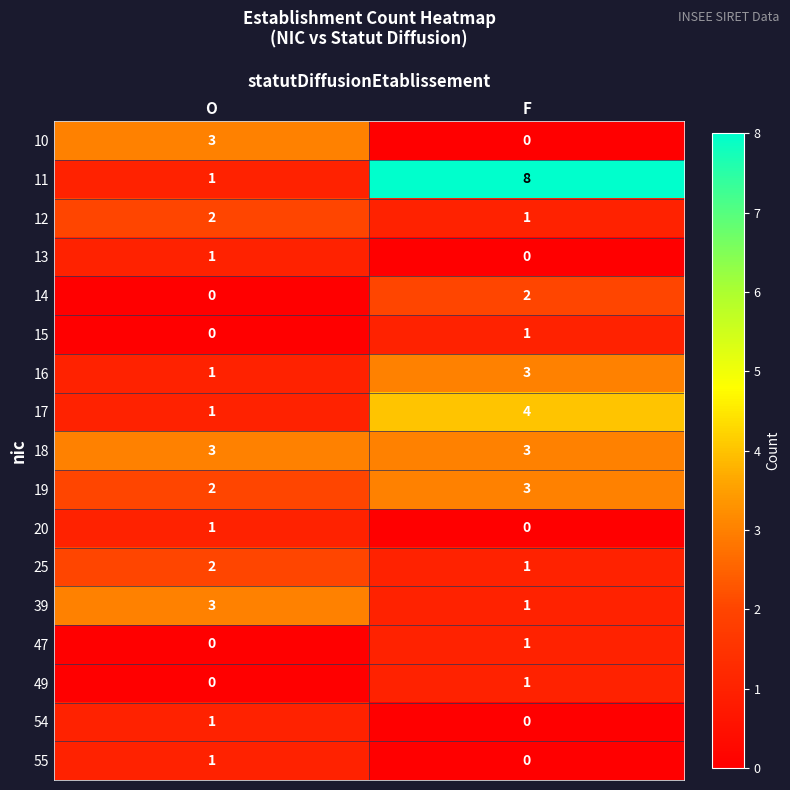

What is the difference between the 10 values at F and O?

3